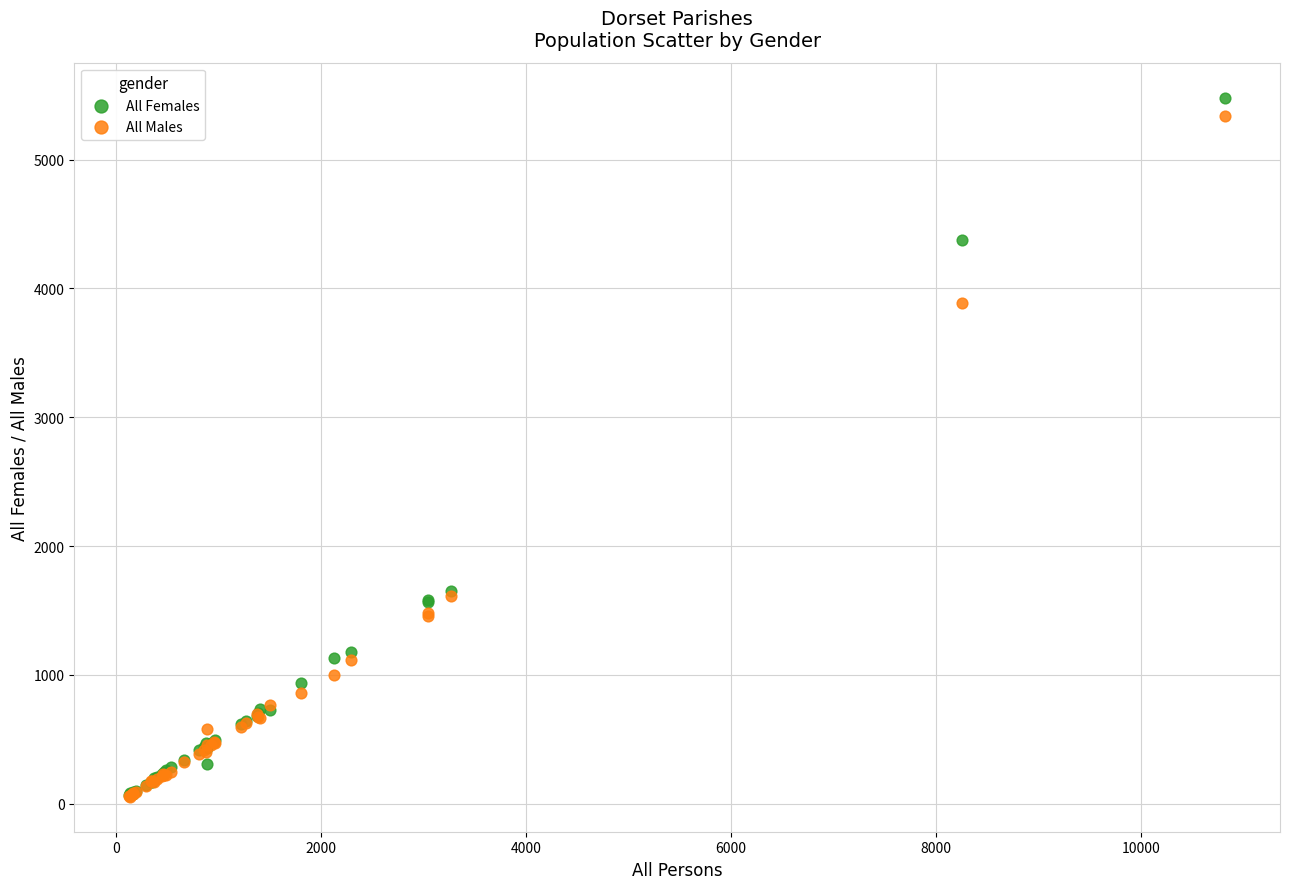

What are all the series names shown in the legend?

All Females, All Males